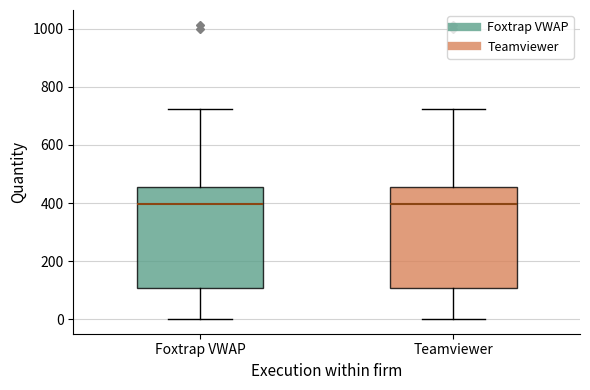

Reading left to right, transcribe this box plot: for each box, give where its median line is, the range the box spans, and where its two whiskers end, as read against the y-axis. The values are not printed on the chart, so give them approximately, as read against the axis.

Foxtrap VWAP: median 400, box 100 to 460, whiskers 0 to 720
Teamviewer: median 400, box 100 to 460, whiskers 0 to 720